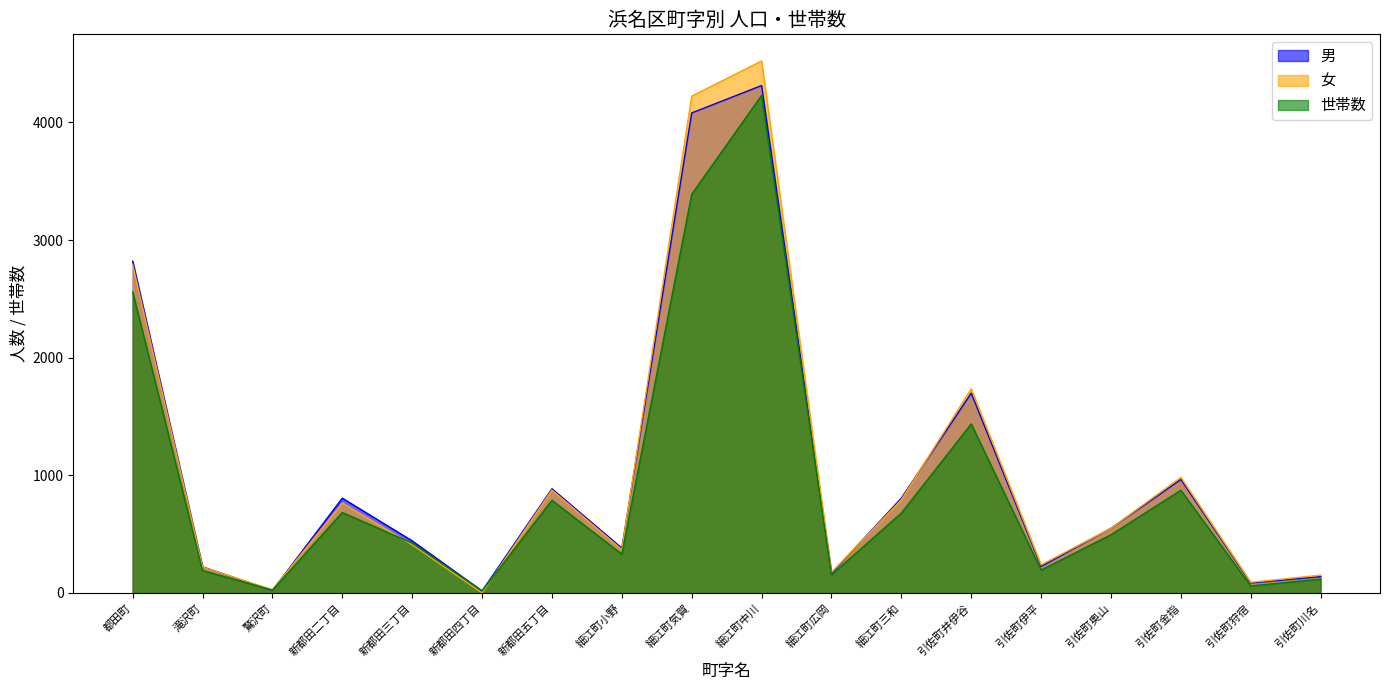

At how many categories does at least one series exceed 2066?

3